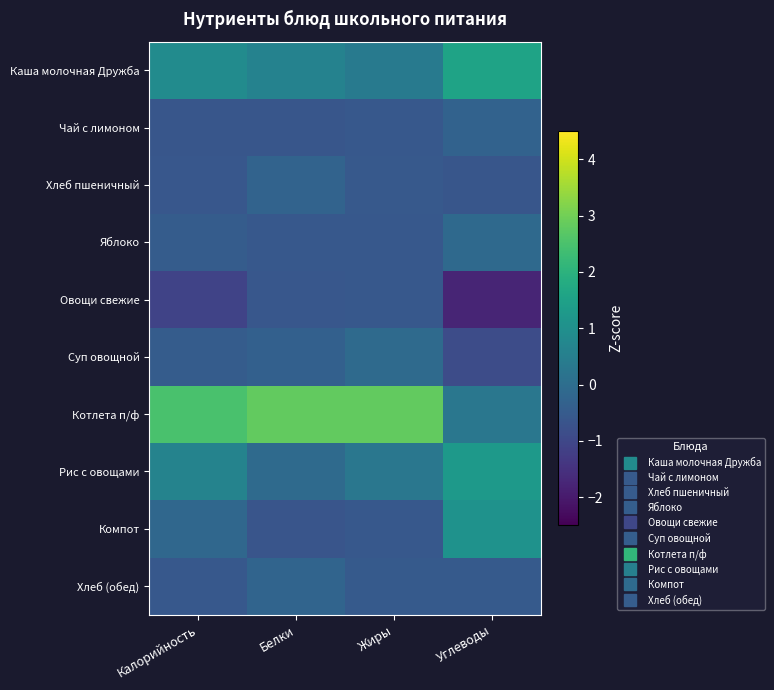

At how many categories does at least one series exceed 0?

4